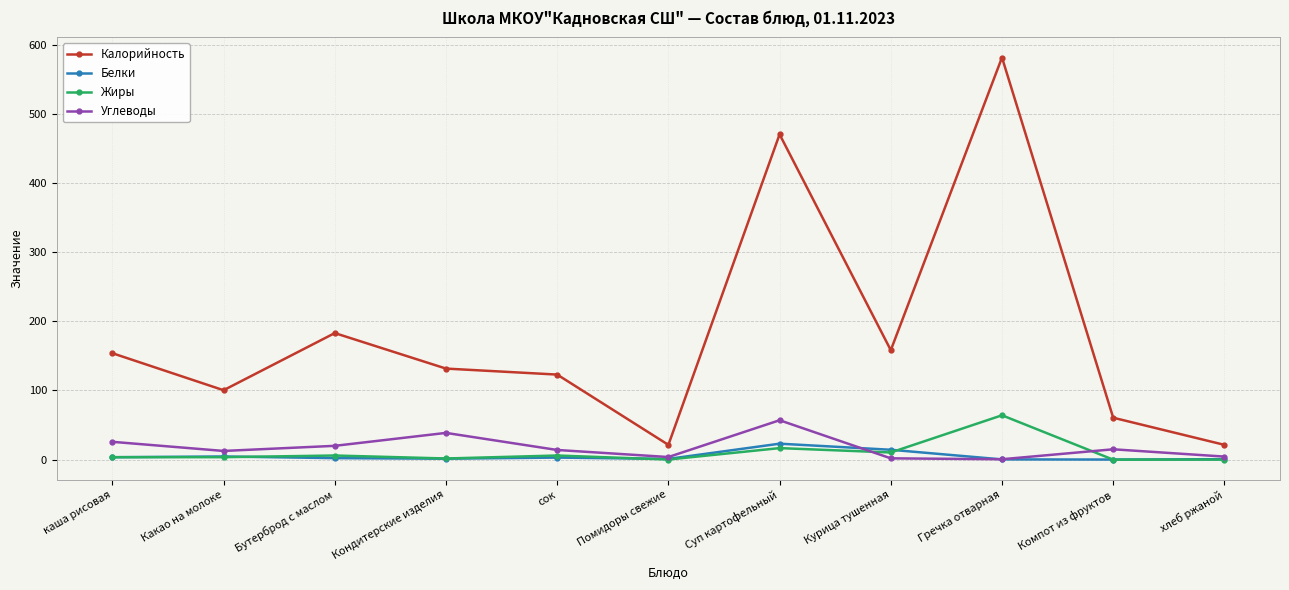

Count the number of data series in this chart.

4